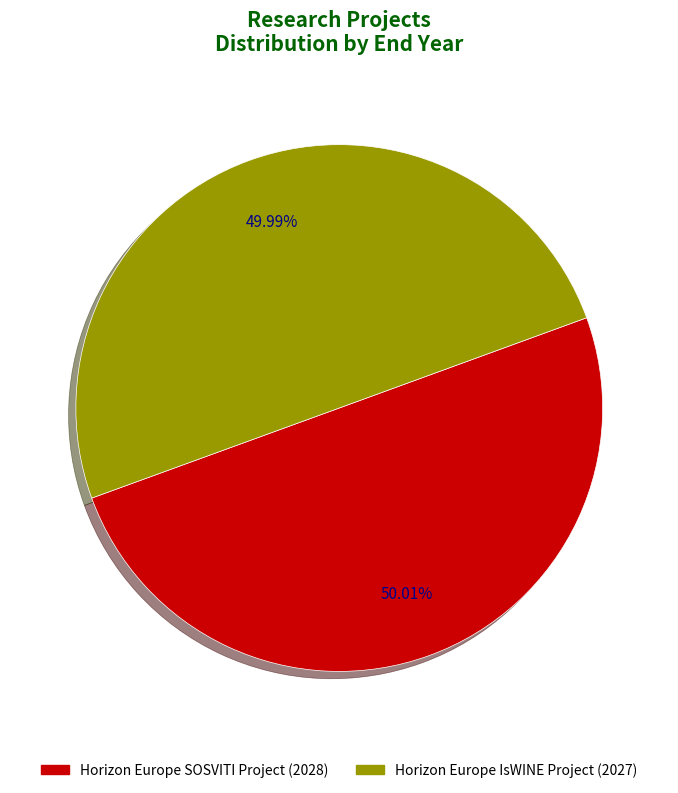

Does any single category account for the majority?

Yes